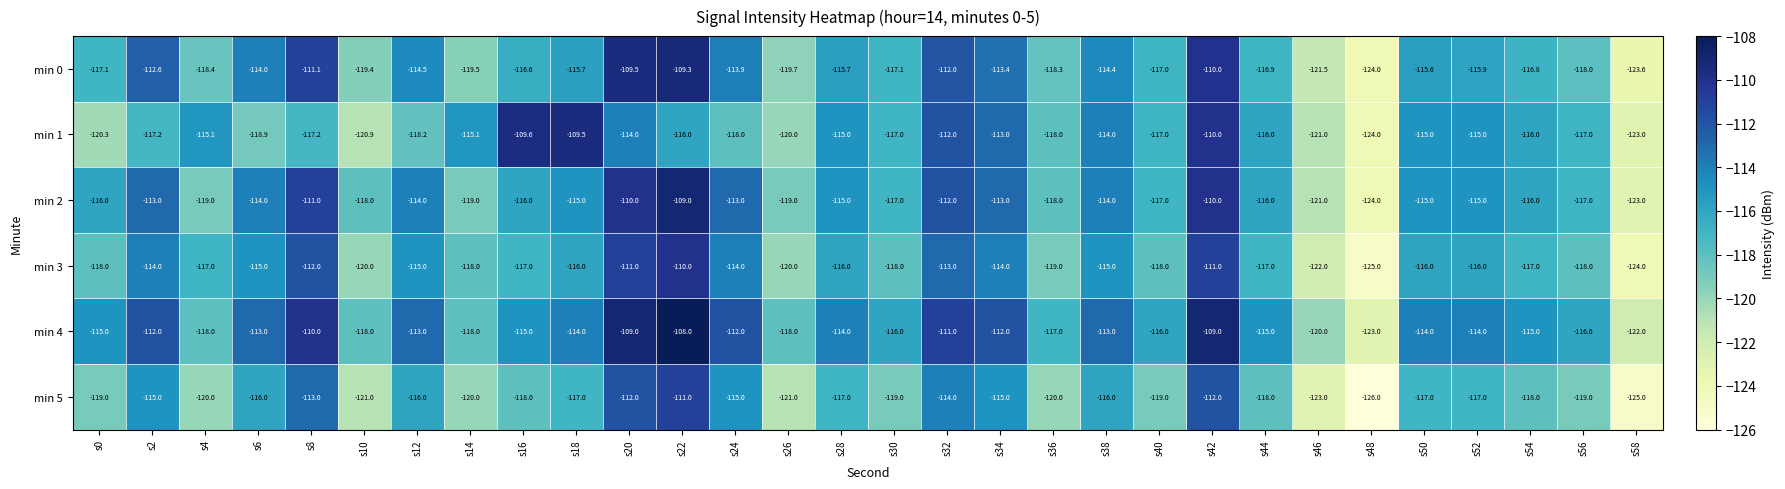

What is the sum of the min 1 values at s4 and s34?

-228.1